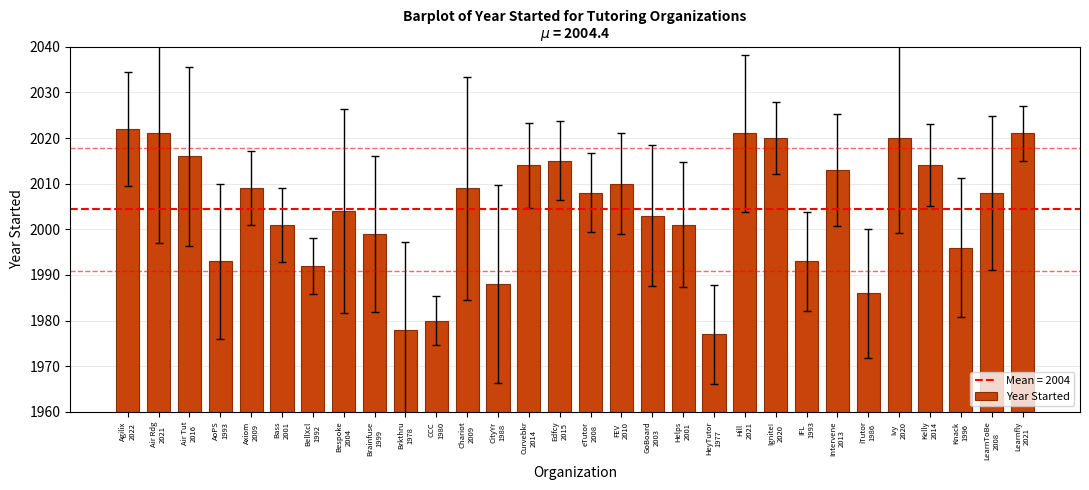

What is the sum of all values?

60132